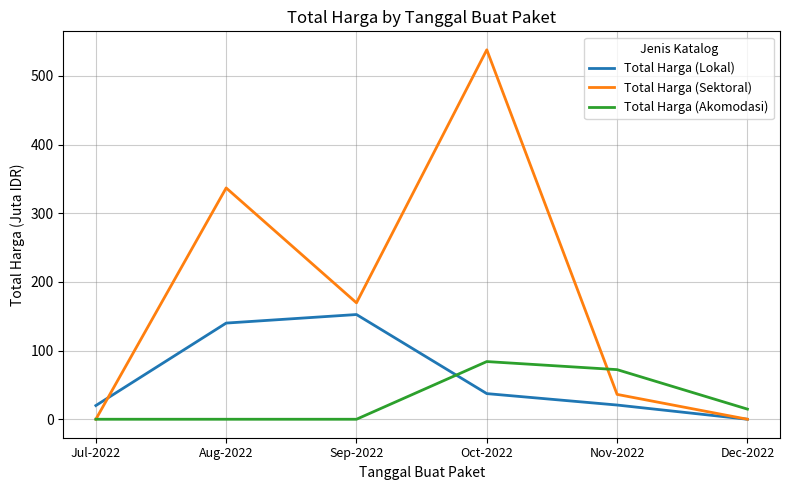

Which series ends up on top after the final intersection of Total Harga (Akomodasi) and Total Harga (Lokal)?

Total Harga (Akomodasi)